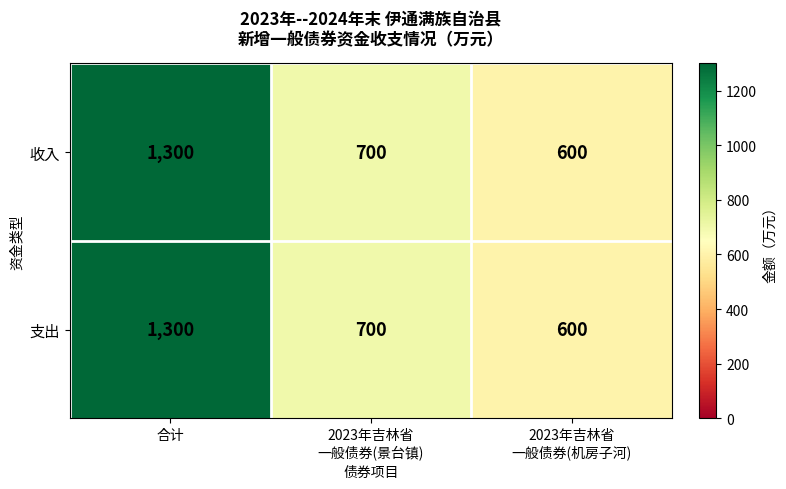

The 收入 series shows 1720 at 合计. True or false?

False